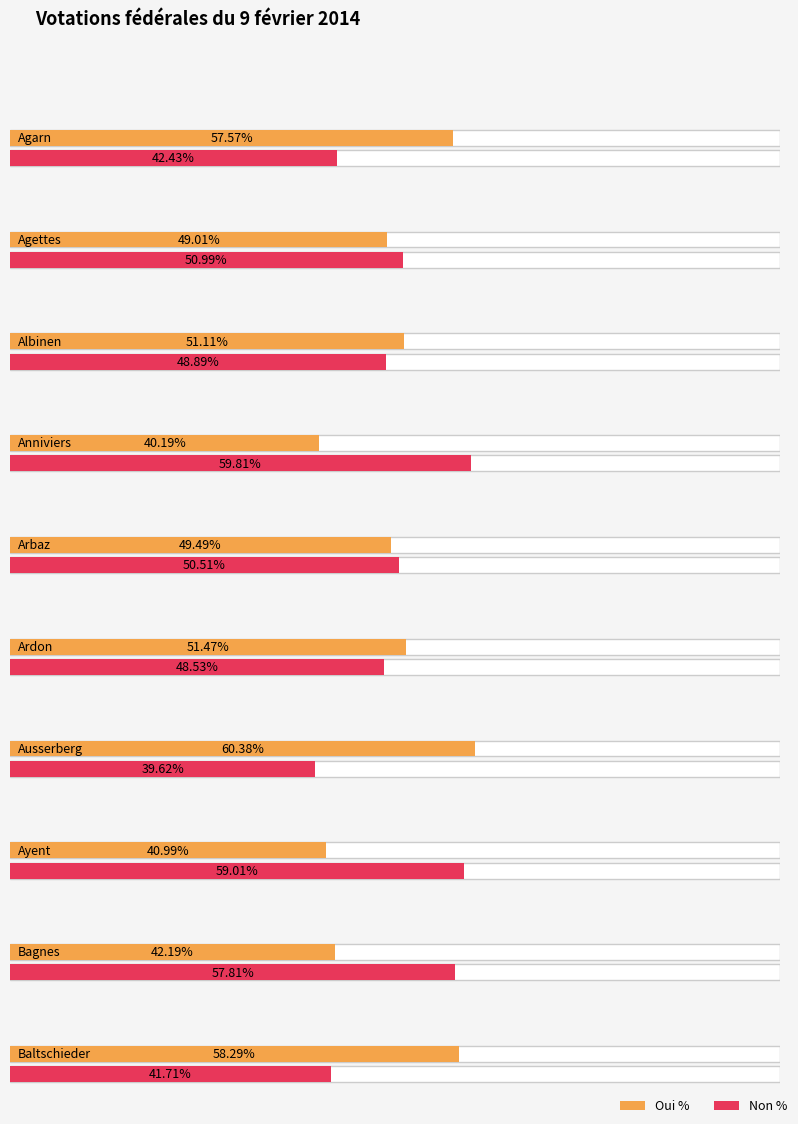

Rank the series by their maximum value, from highest to lowest.

Oui %, Non %